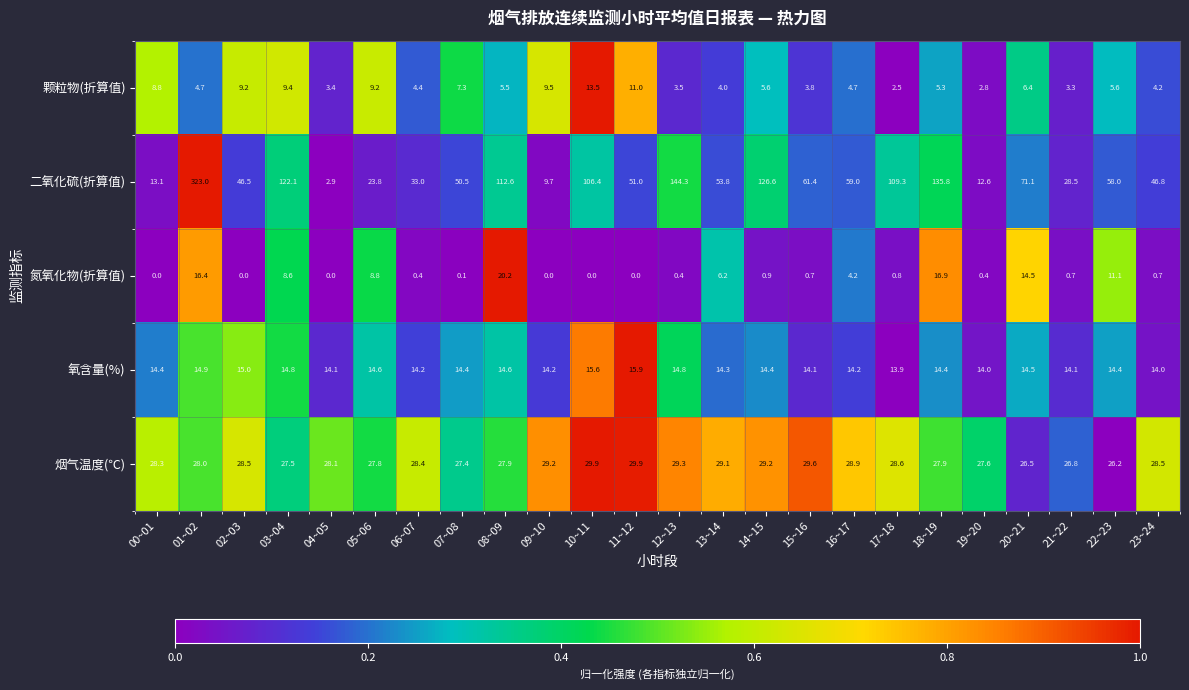

Which series has the widest spread of values?

二氧化硫(折算值)